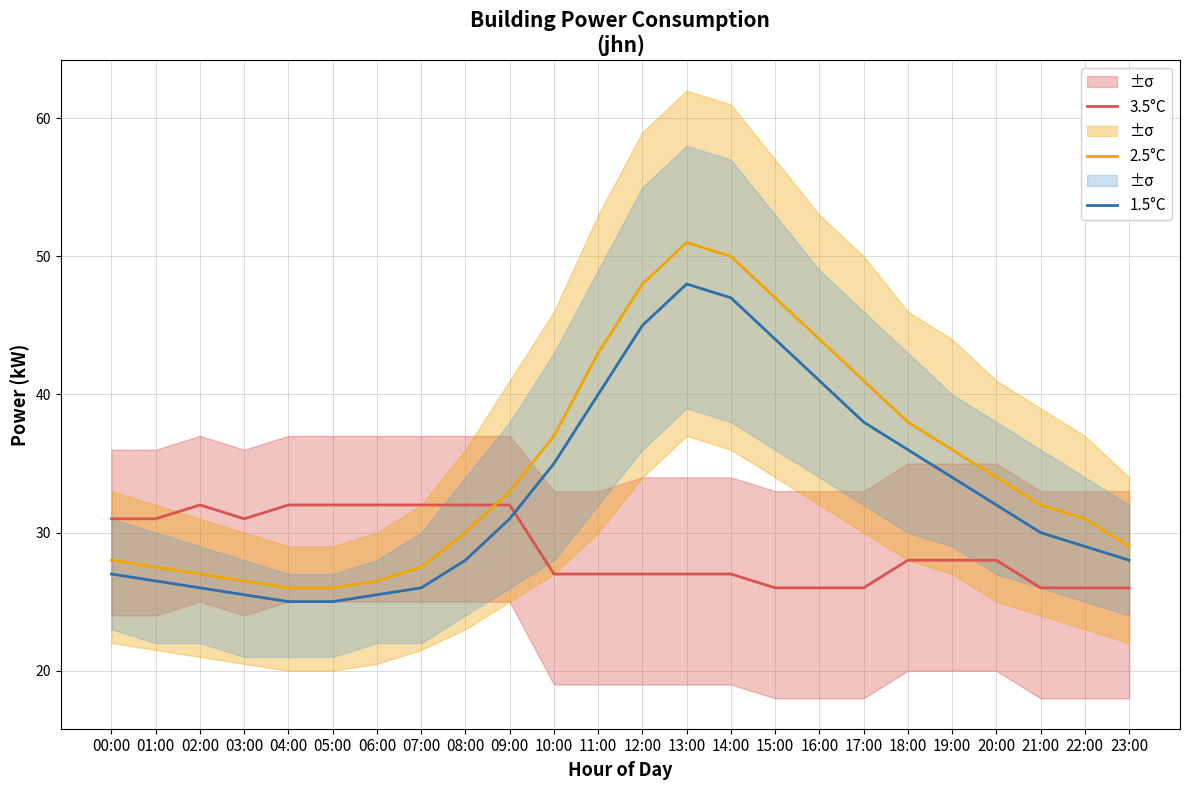

What are all the series names shown in the legend?

3.5°C, 2.5°C, 1.5°C